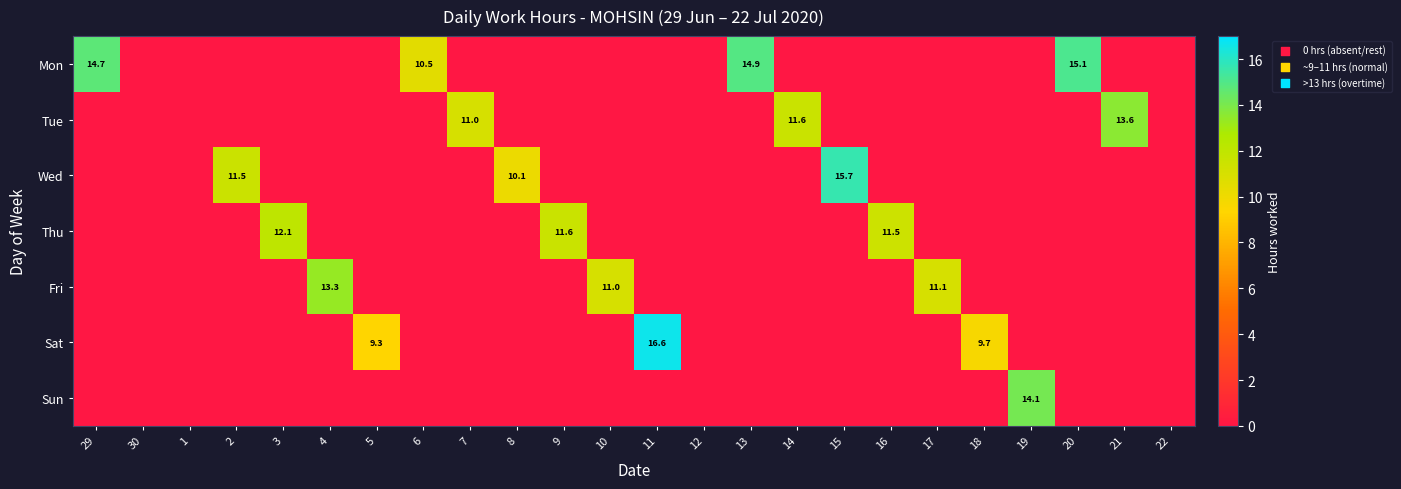

Is it true that Thu equals 21.3 at 3?

False